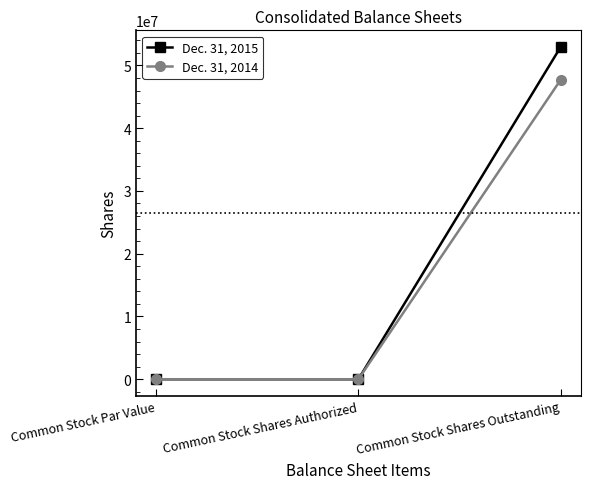

How many Dec. 31, 2015 values are between 0 and 52941880?

3